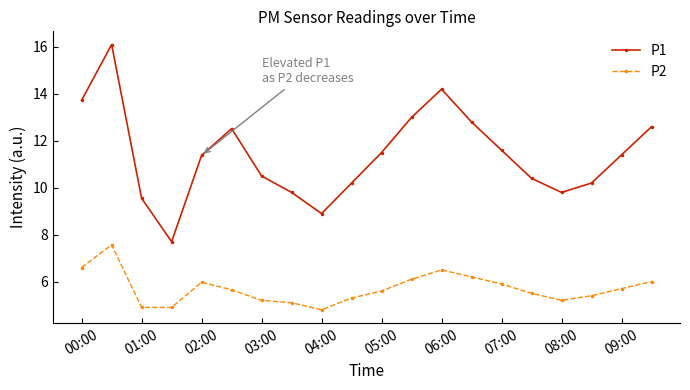

In P1, how many points are higher than both neighbors (excluding endpoints)?

3